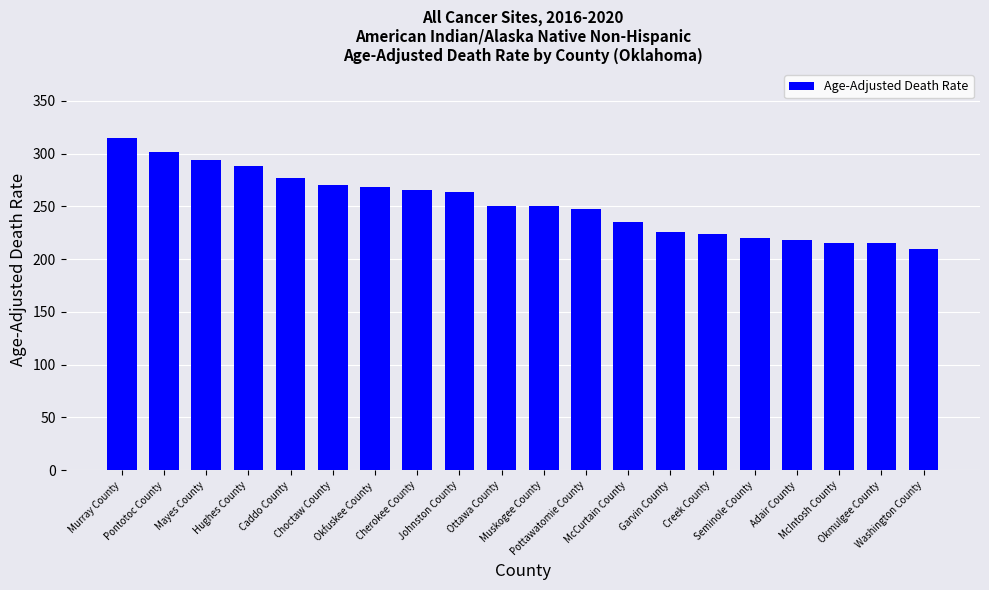

Is it true that the value at Creek County is 223.8?

True